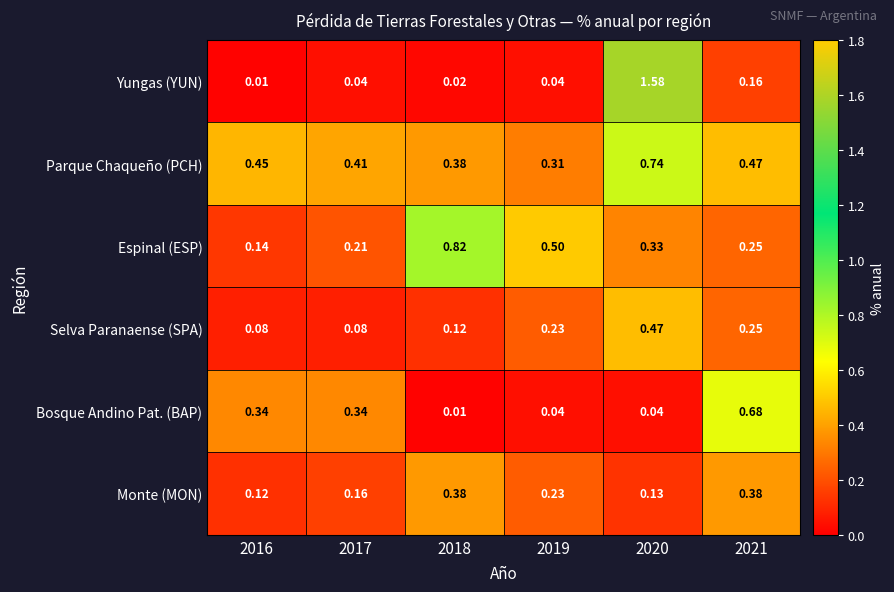

Rank the series at 2020 from lowest to highest value.

Bosque Andino Pat. (BAP), Monte (MON), Espinal (ESP), Selva Paranaense (SPA), Parque Chaqueño (PCH), Yungas (YUN)